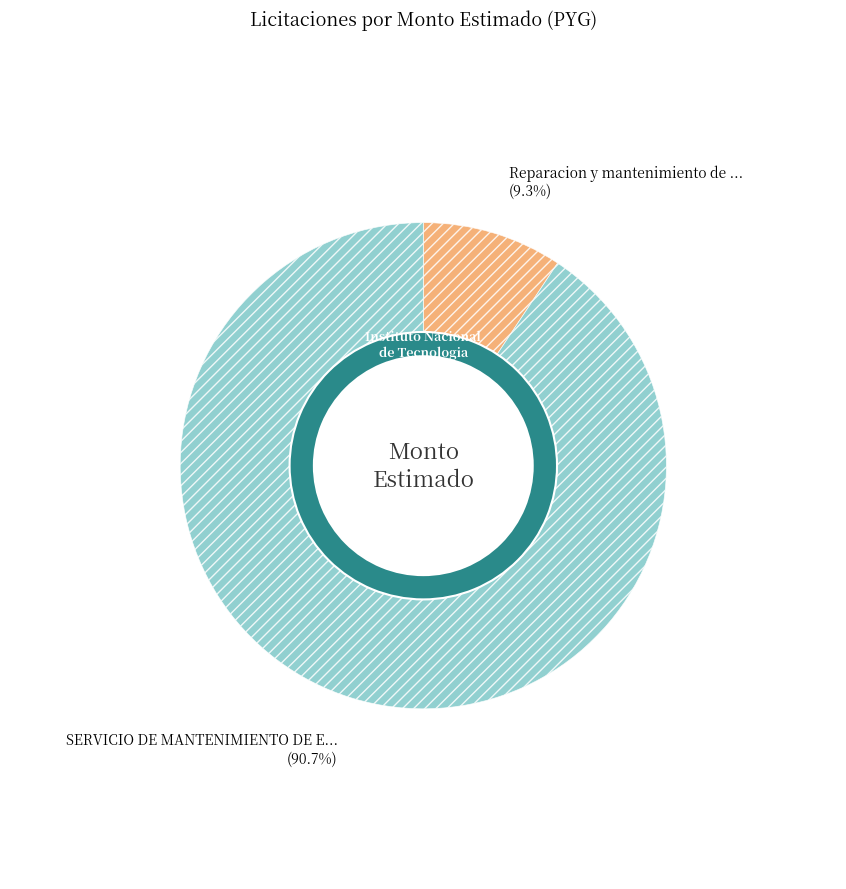

Is it true that SERVICIO DE MANTENIMIENTO DE EQUIPOS is 99% of the pie?

False